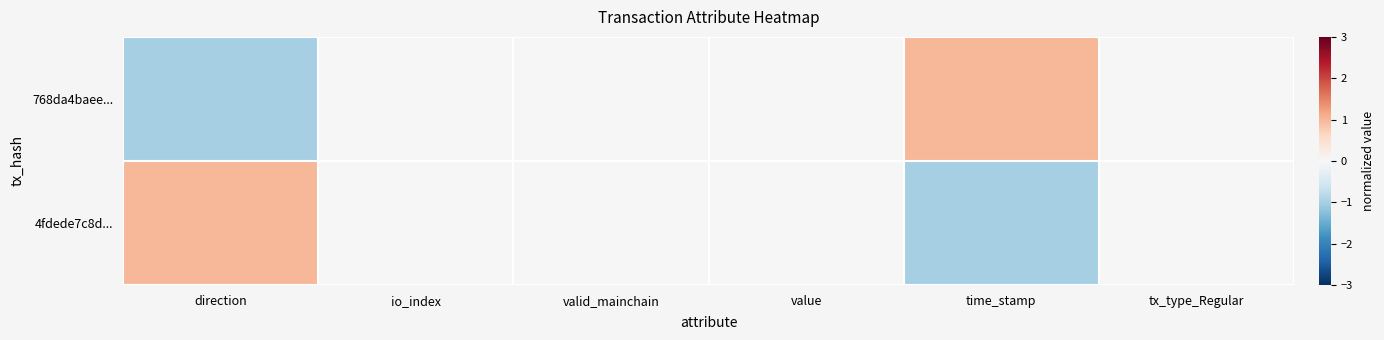

Which series has the largest range (max minus min)?

768da4baee...